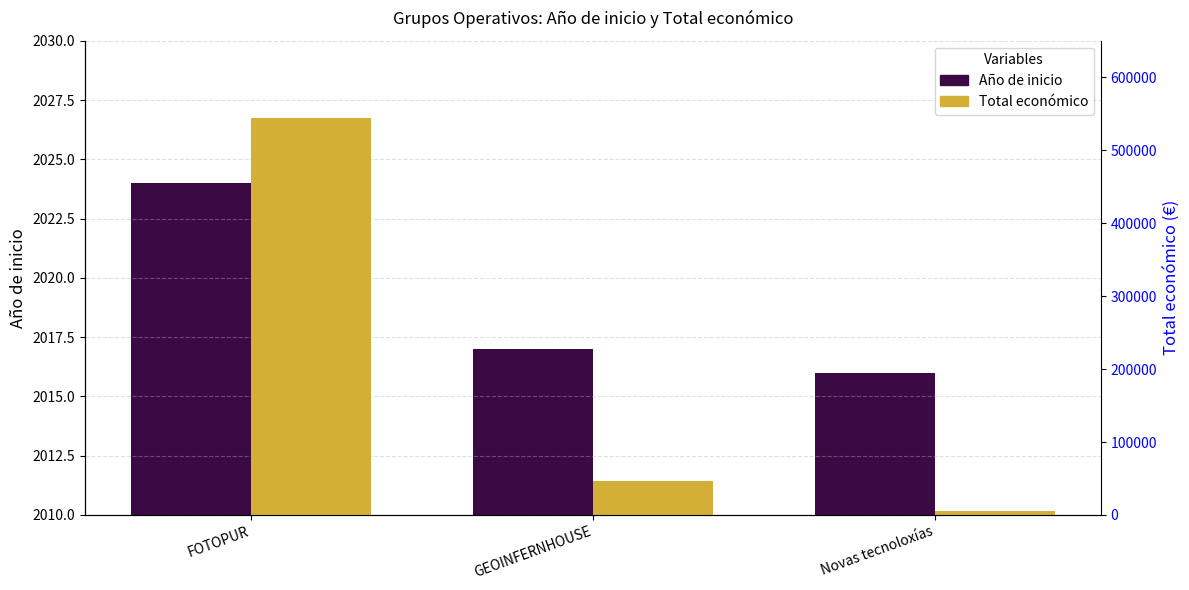

List the labels in order of Año de inicio value, largest first.

FOTOPUR, GEOINFERNHOUSE, Novas tecnoloxías